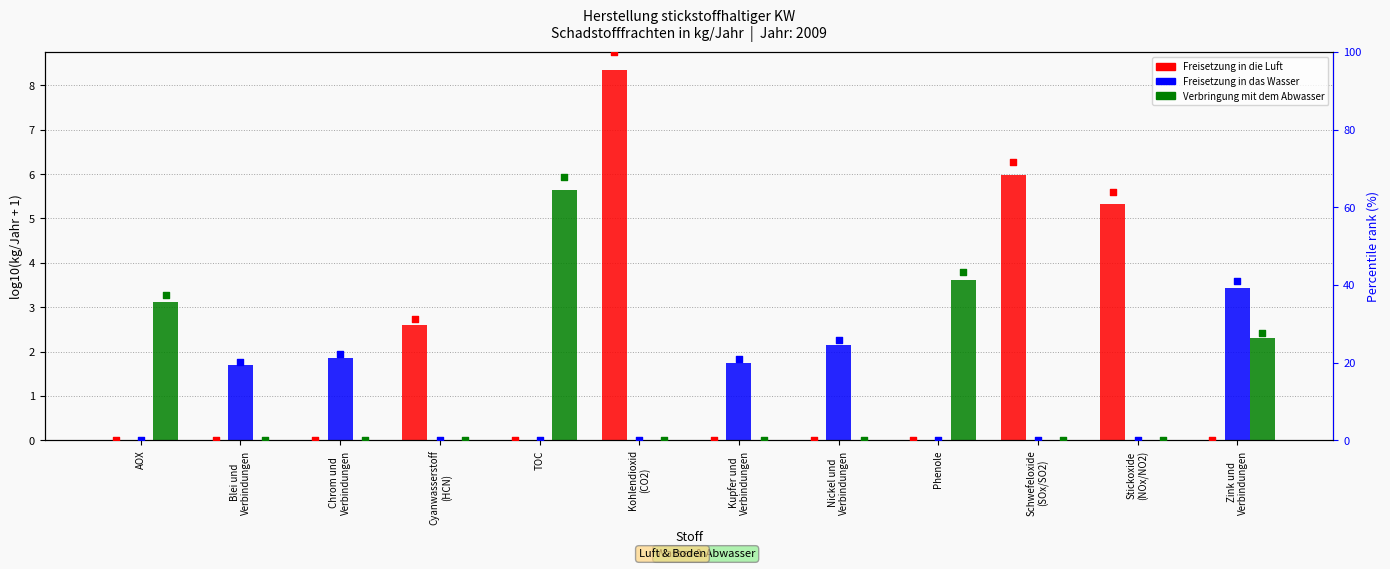

Which series has the widest spread of Y values?

Freisetzung in die Luft